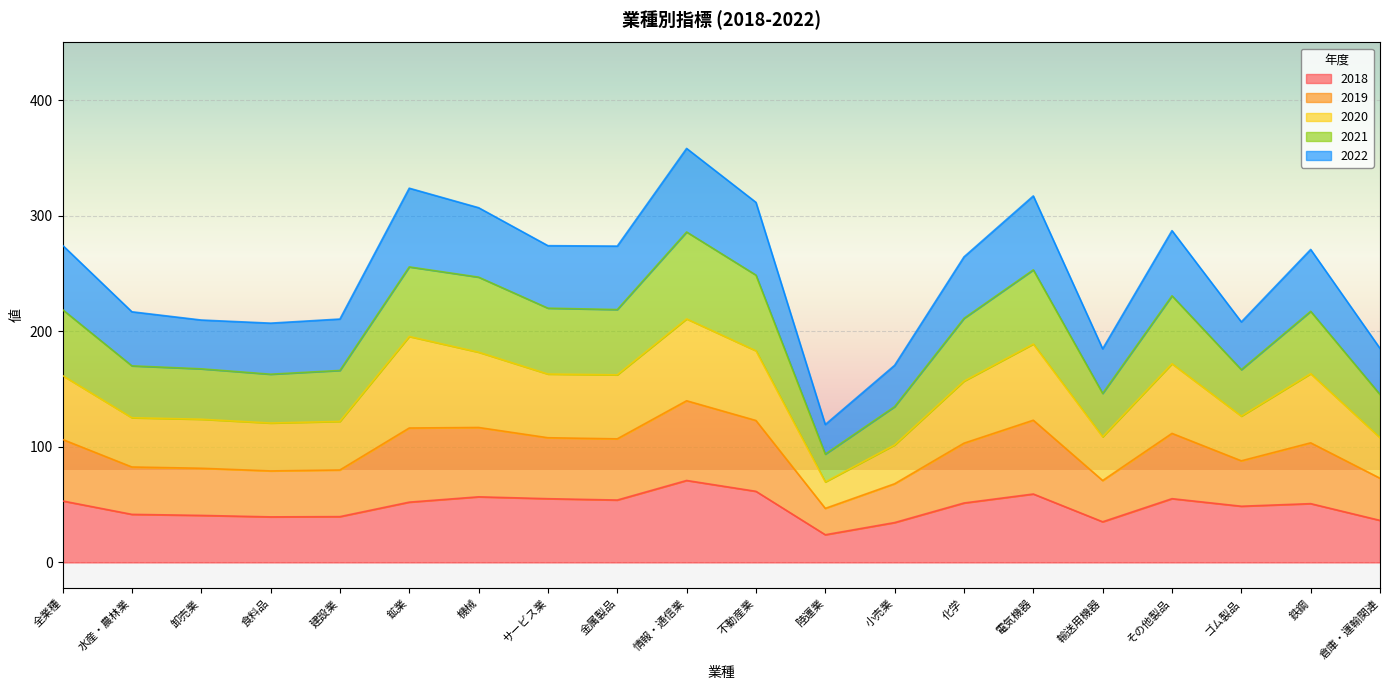

What is the maximum value for 2018?

70.9